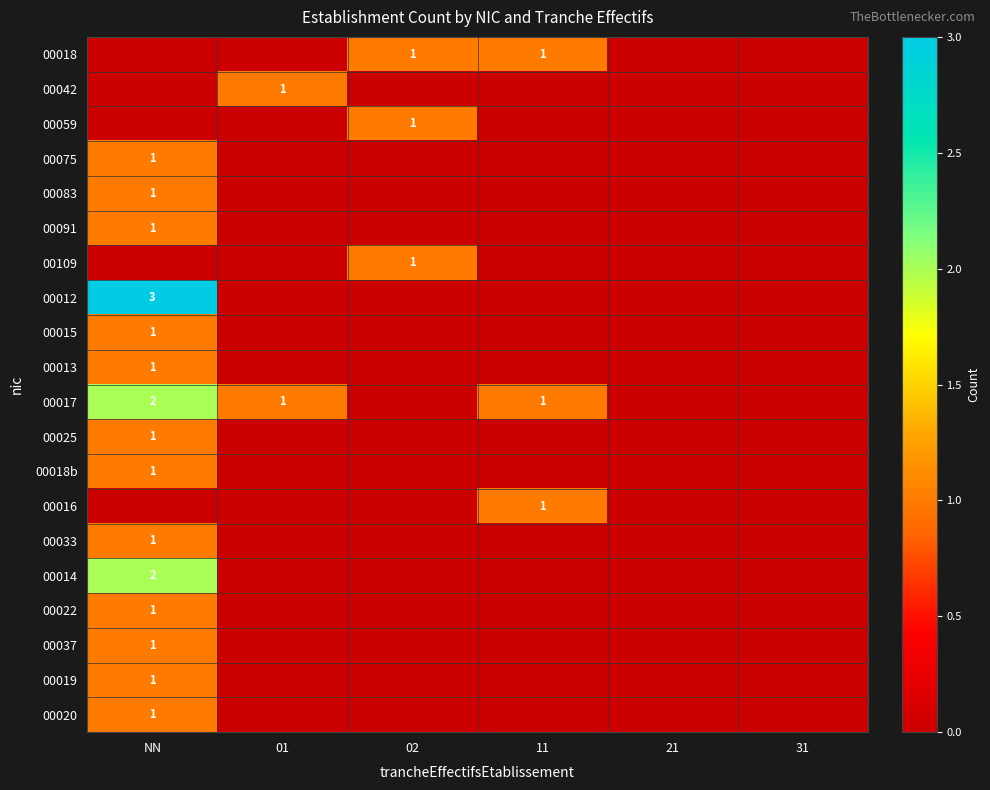

At 11, list the series in order from smallest to largest.

00042, 00059, 00075, 00083, 00091, 00109, 00012, 00015, 00013, 00025, 00018b, 00033, 00014, 00022, 00037, 00019, 00020, 00018, 00017, 00016